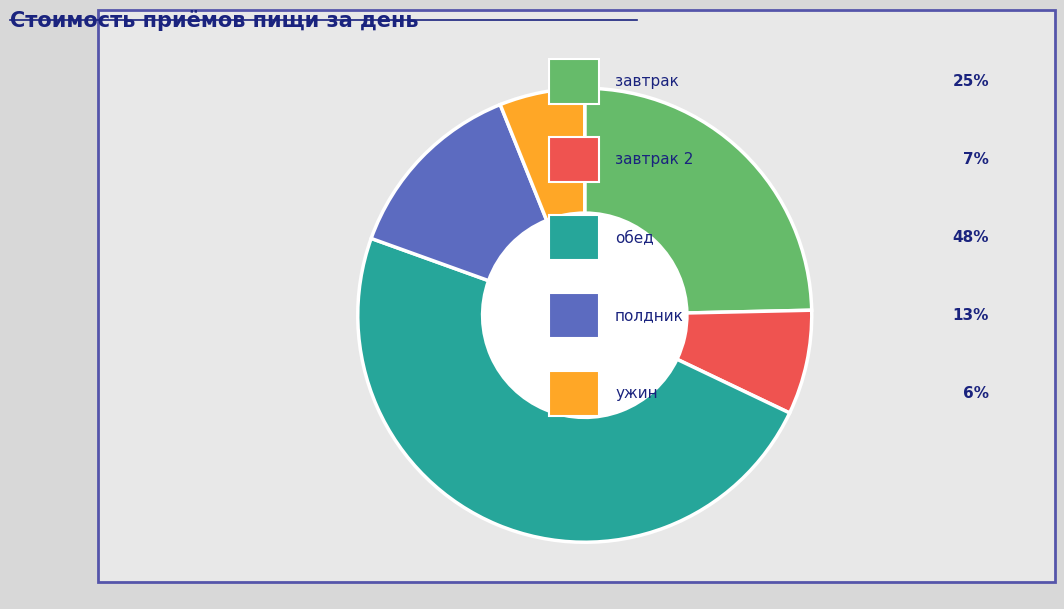

Does any single category account for the majority?

No